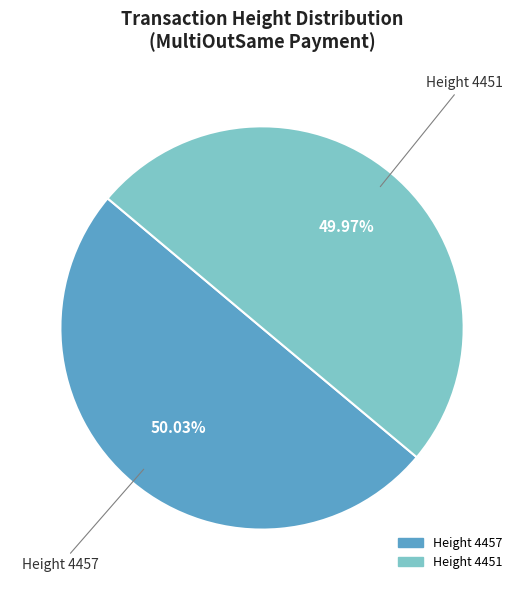

Approximately how many times larger is the value at Height 4451 compared to Height 4457?

1.0